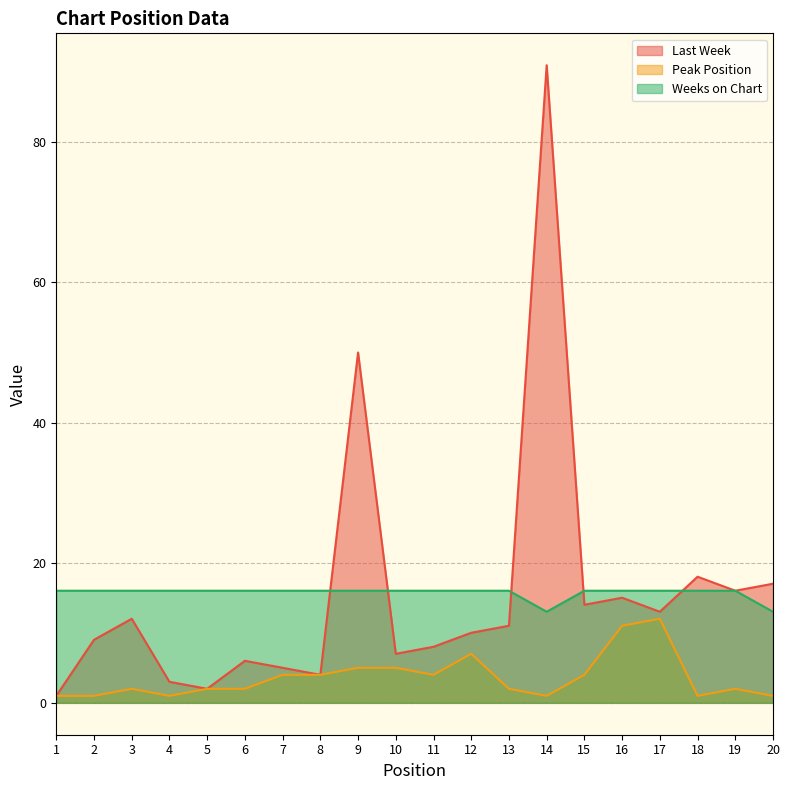

Does the chart display data point markers on the line(s)?

No